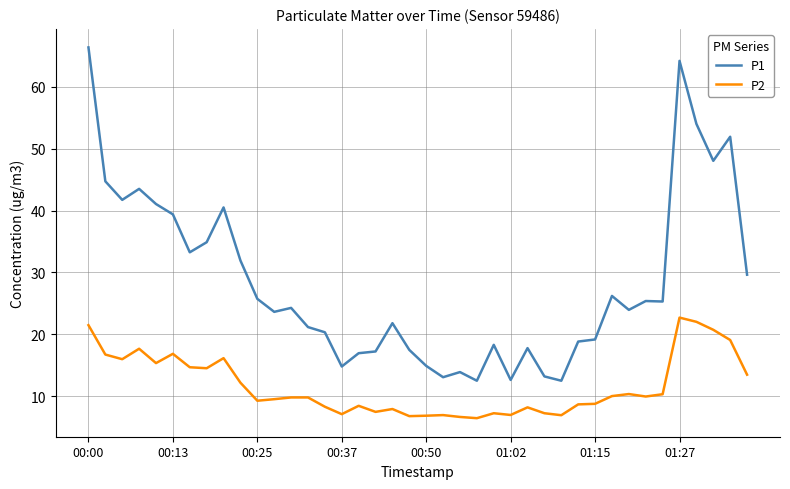

What is the minimum value shown in the chart?

6.5